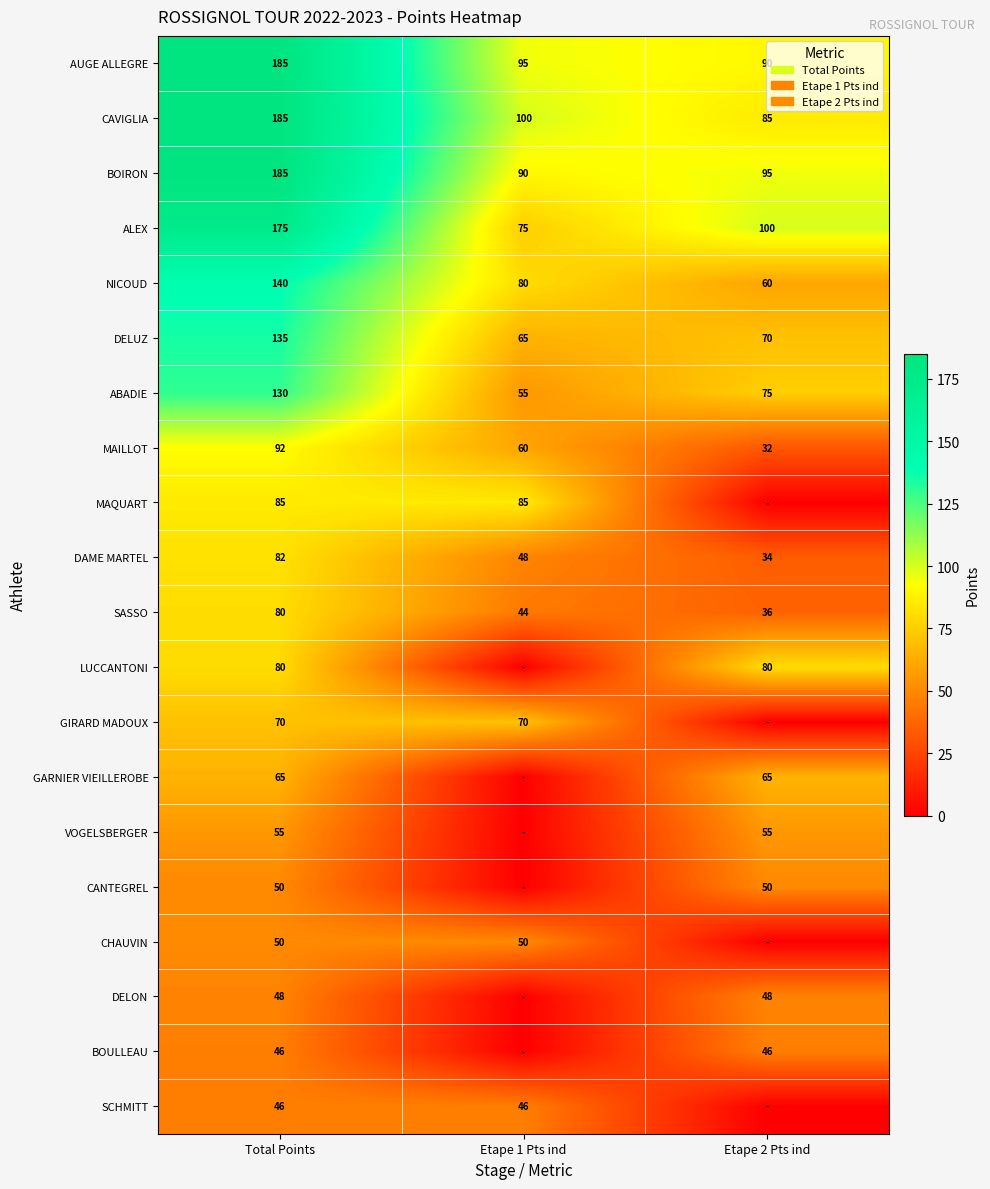

At which label does CAVIGLIA first exceed 100?

Total Points